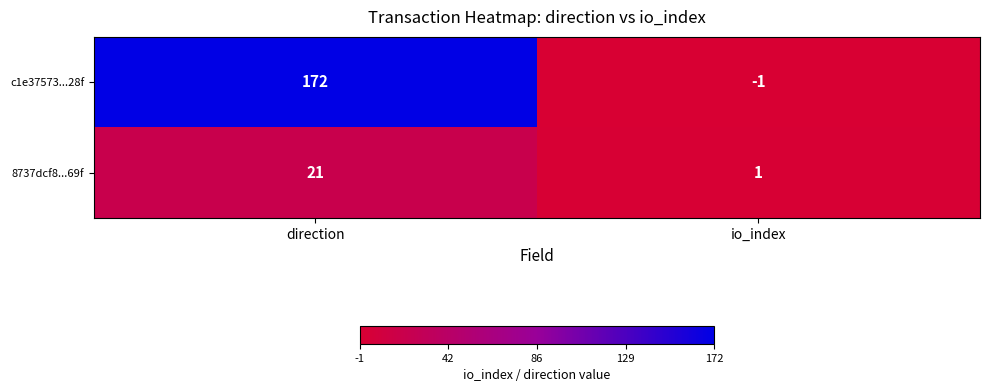

Which category has the highest value in the 8737dcf8...69f series?

direction